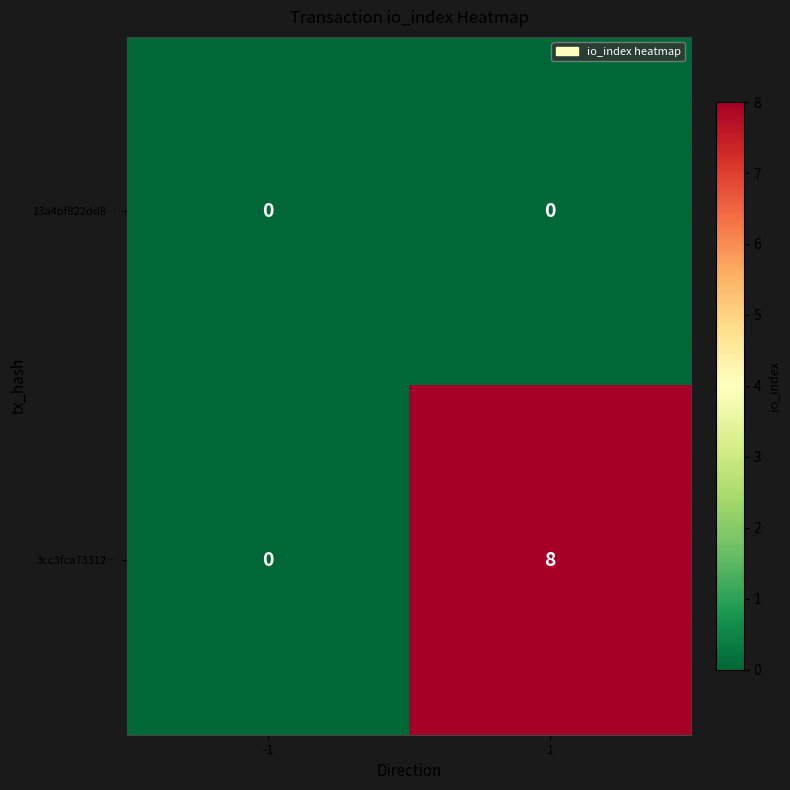

Is it true that 13a4bf822dd8… equals 0 at 1?

True